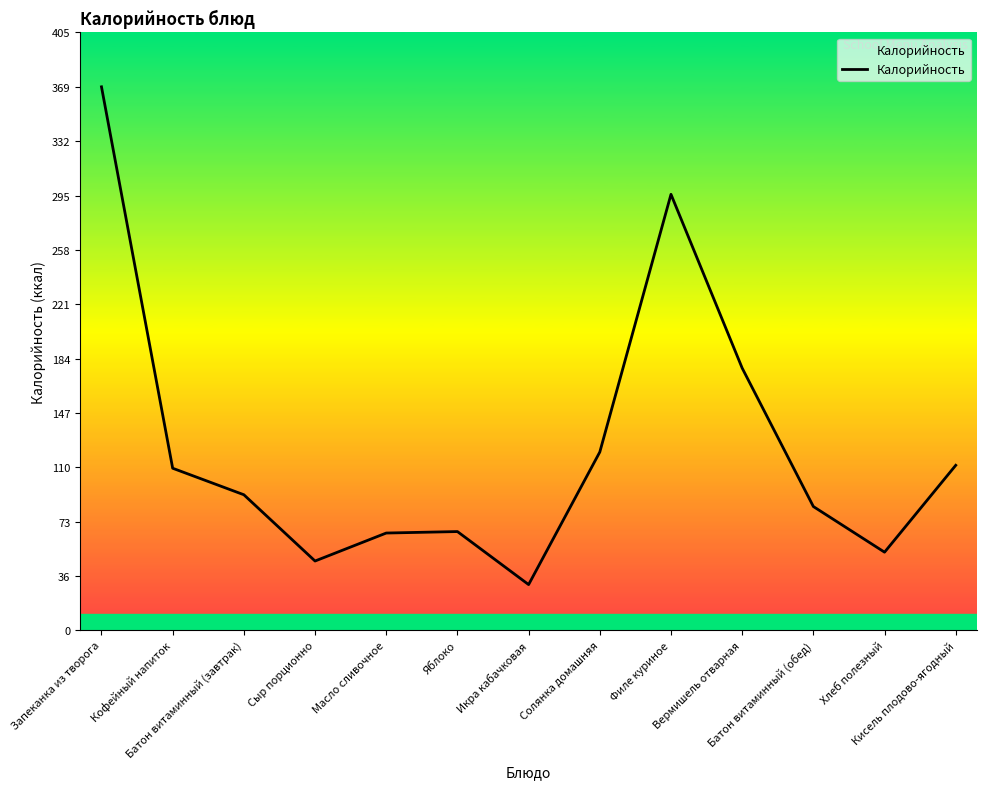

What is the difference between the maximum and minimum values?

338